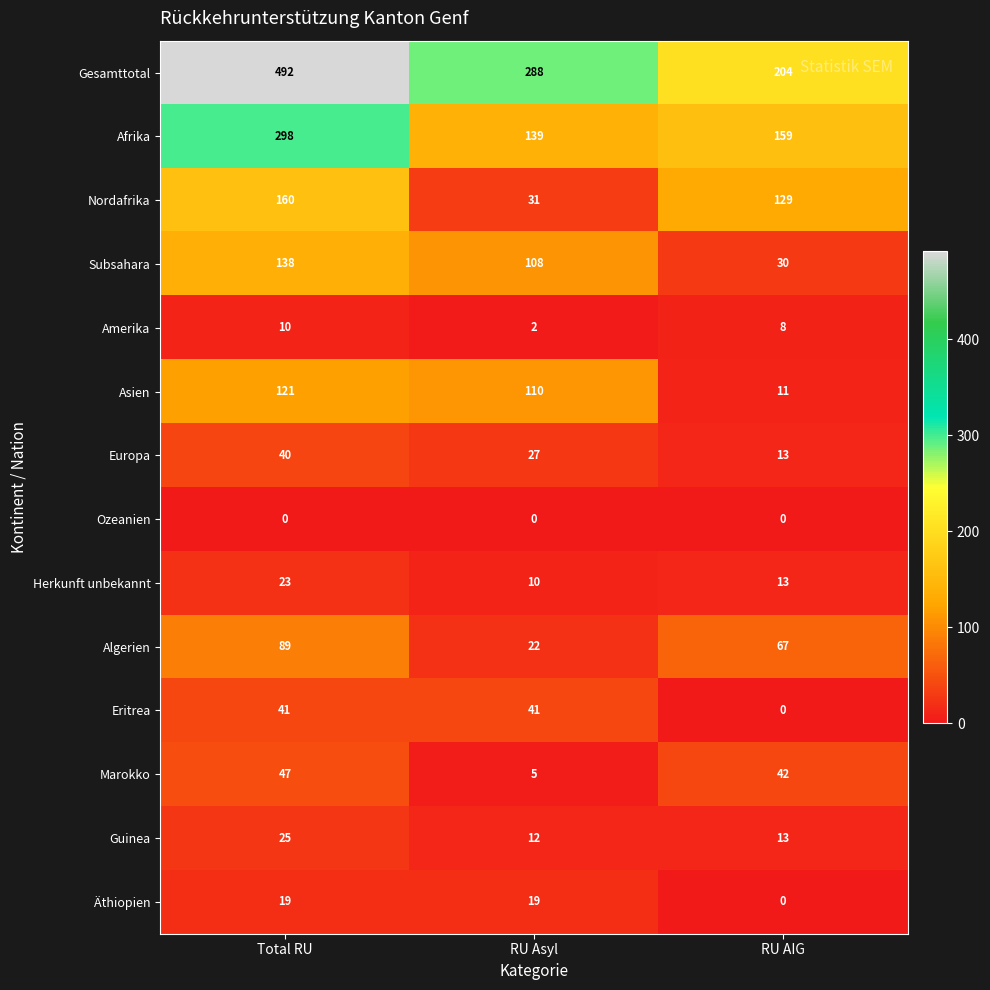

At which label does Gesamttotal reach its minimum?

RU AIG